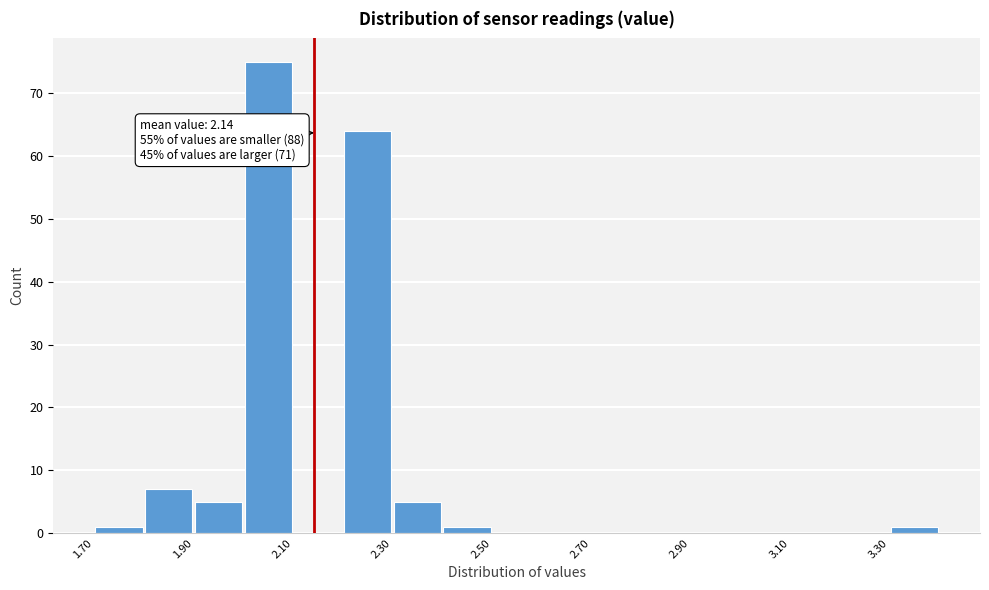

Which range on the x-axis has the tallest bar?

2.0 to 2.1